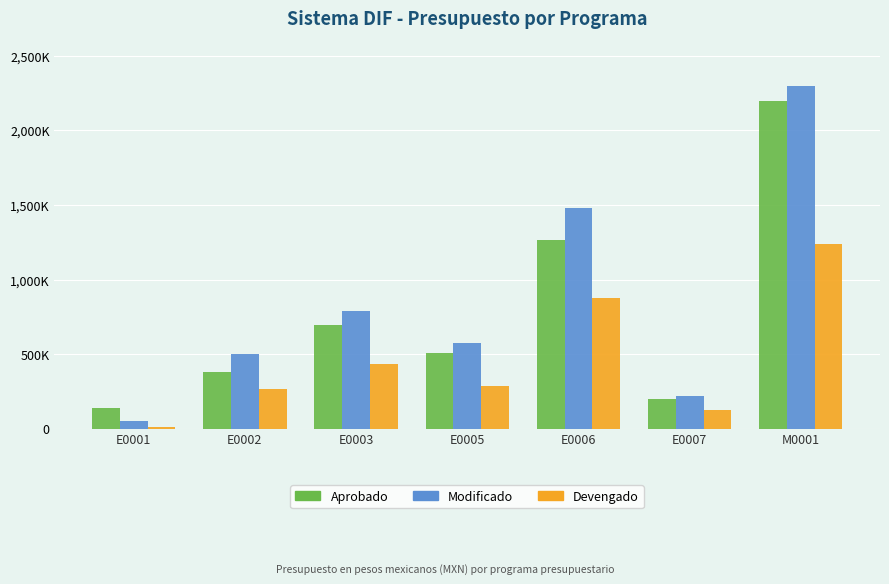

What is the difference between the highest and lowest values at M0001?

1059798.4